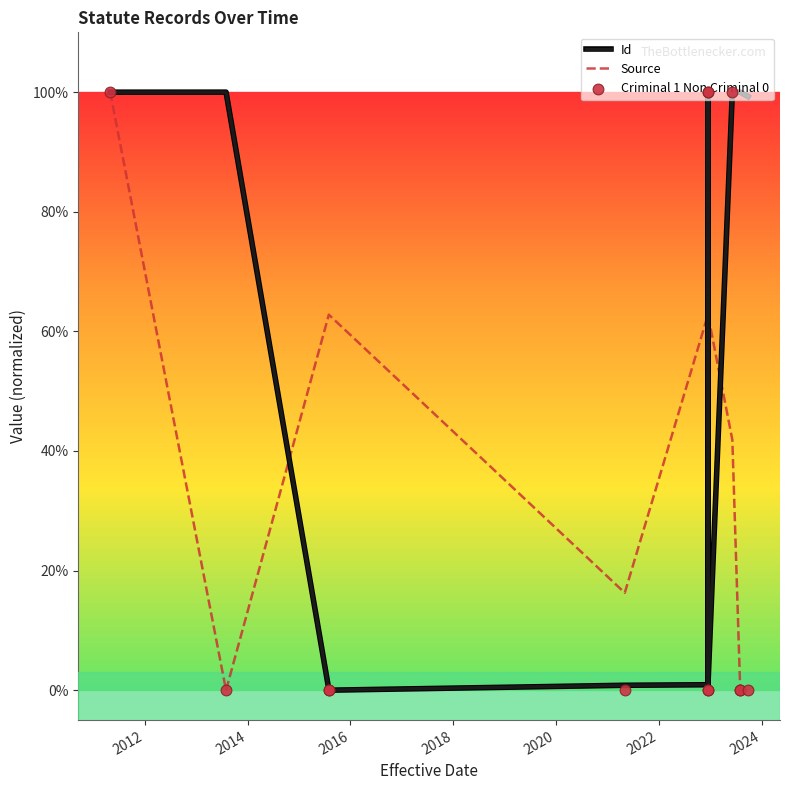

What are all the series names shown in the legend?

Id, Source, Criminal 1 Non Criminal 0